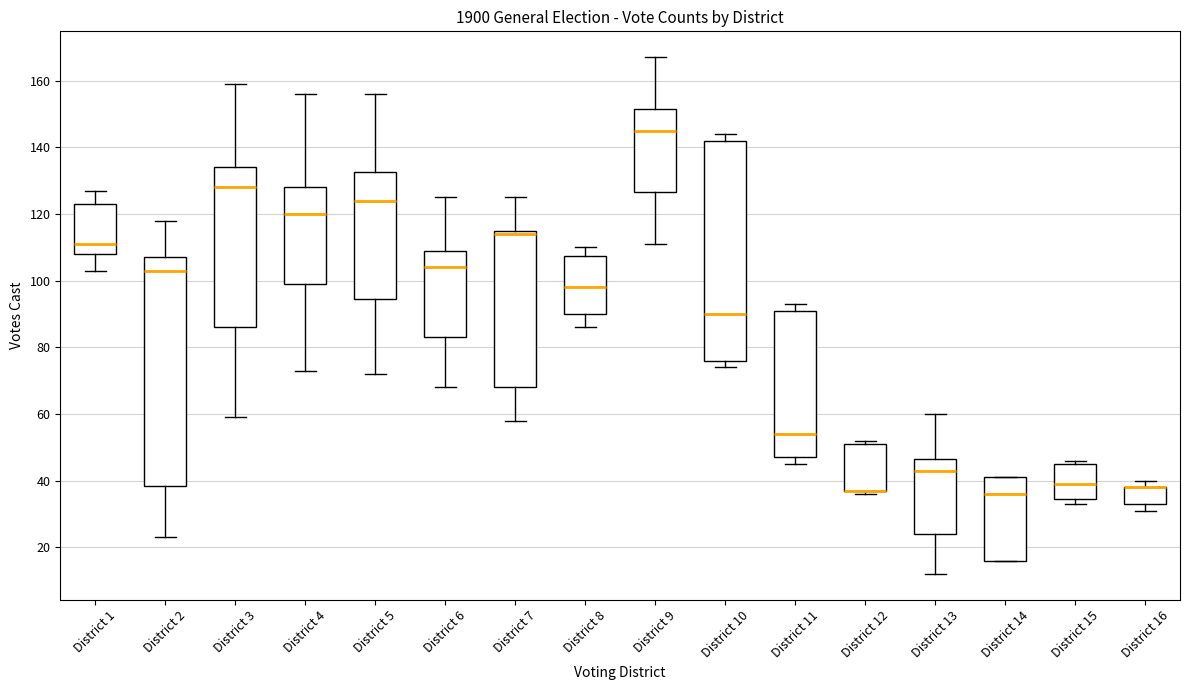

Where does the median line of the box for District 15 sit on the y-axis? The values are not printed on the chart, so give them approximately, as read against the axis.

40